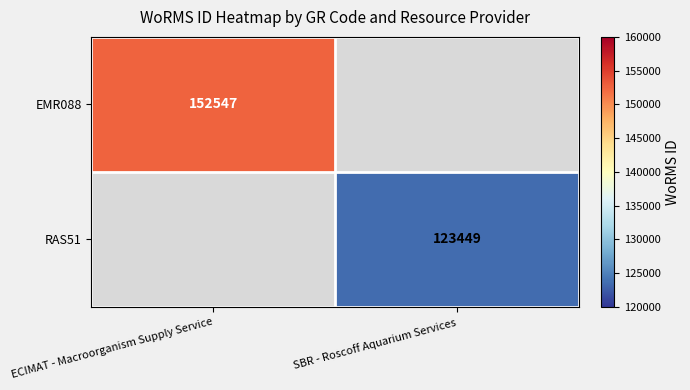

At how many categories does at least one series exceed 130715?

1